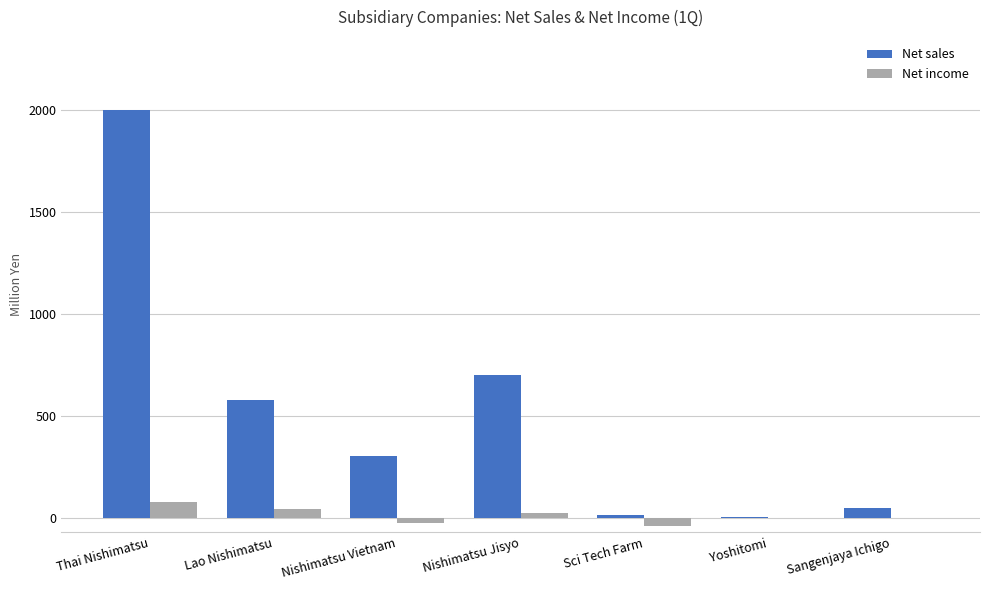

Is it true that Net sales equals 50.0 at Sangenjaya Ichigo?

True